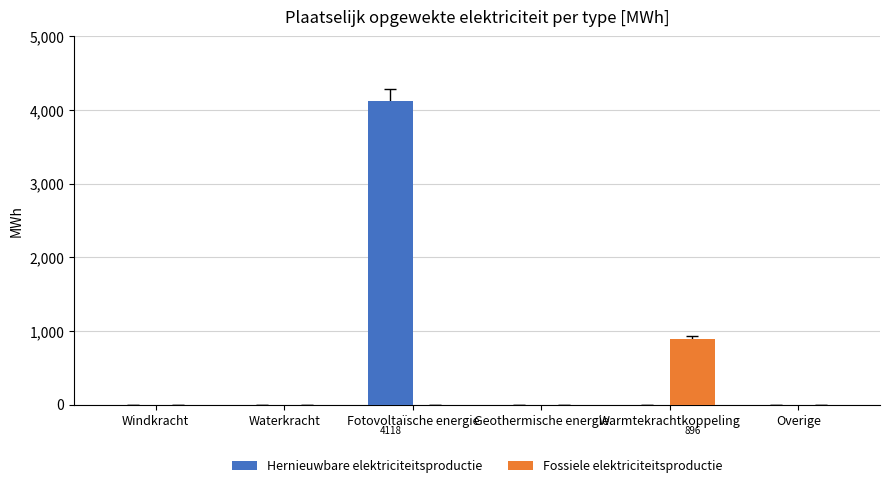

How many groups of bars are there?

6